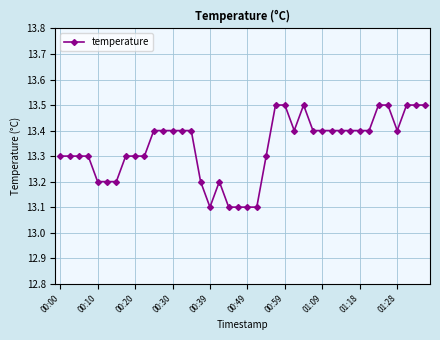

How many lines are shown in the chart?

1